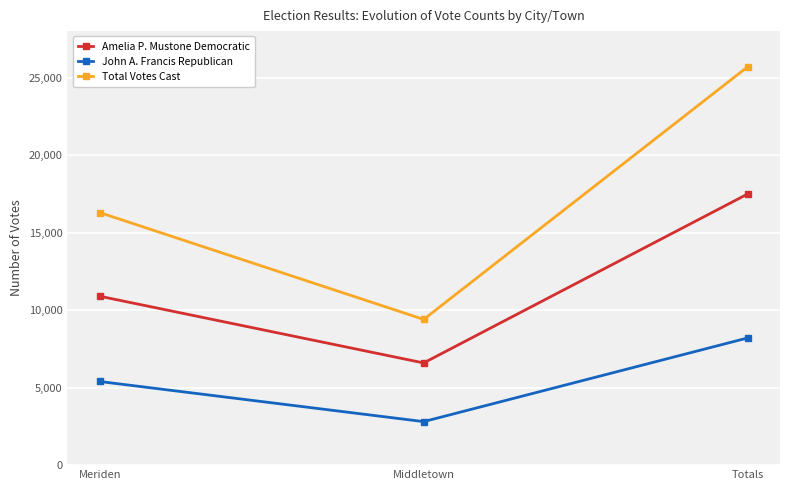

What is the label of the 1st point from the left?

Meriden